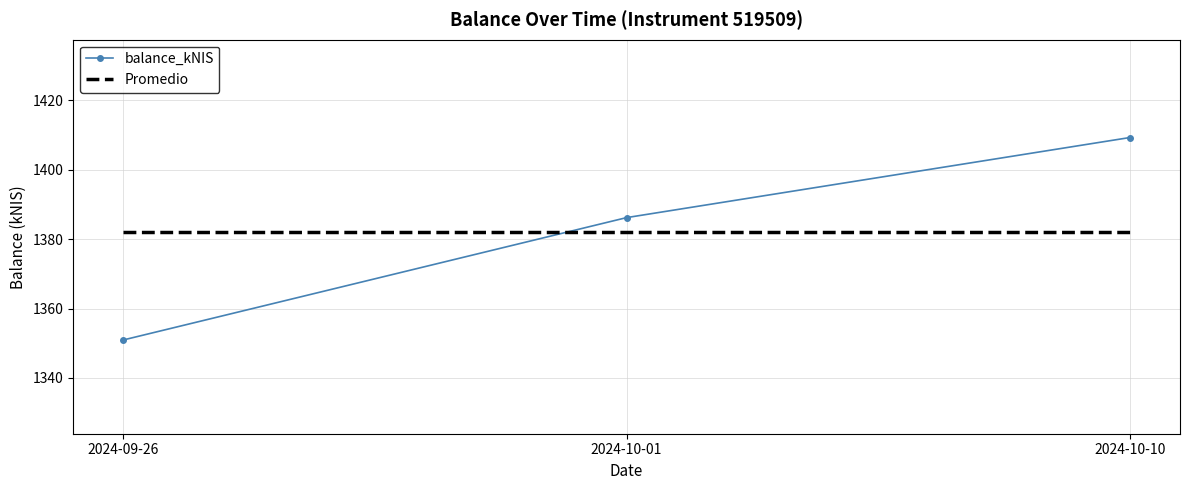

Which label corresponds to the smallest value in the chart?

2024-09-26